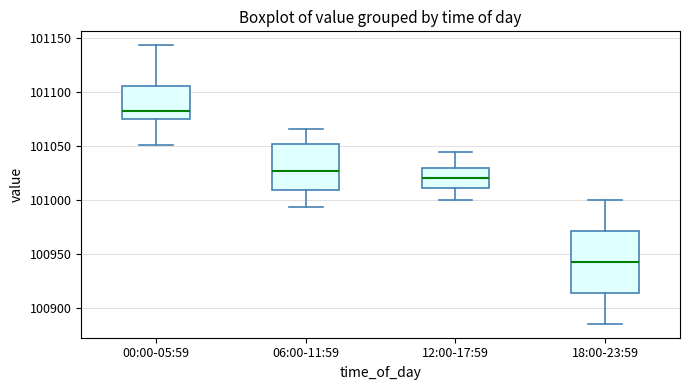

Where is the lower edge of the box for 00:00-05:59 on the y-axis? The values are not printed on the chart, so give them approximately, as read against the axis.

101075